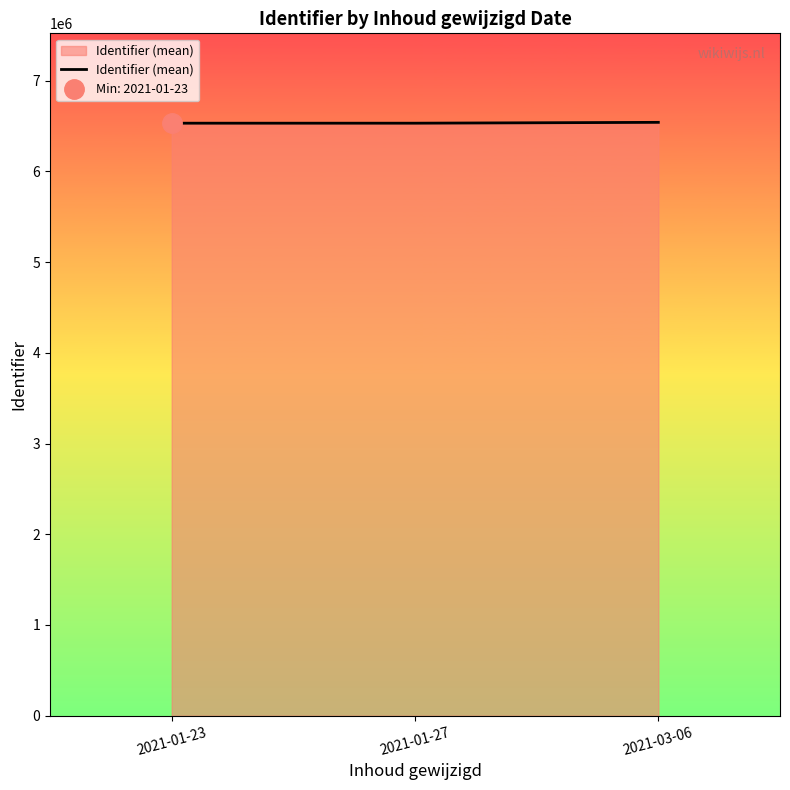

Is it true that the value at 2021-03-06 is 6539343.1?

True